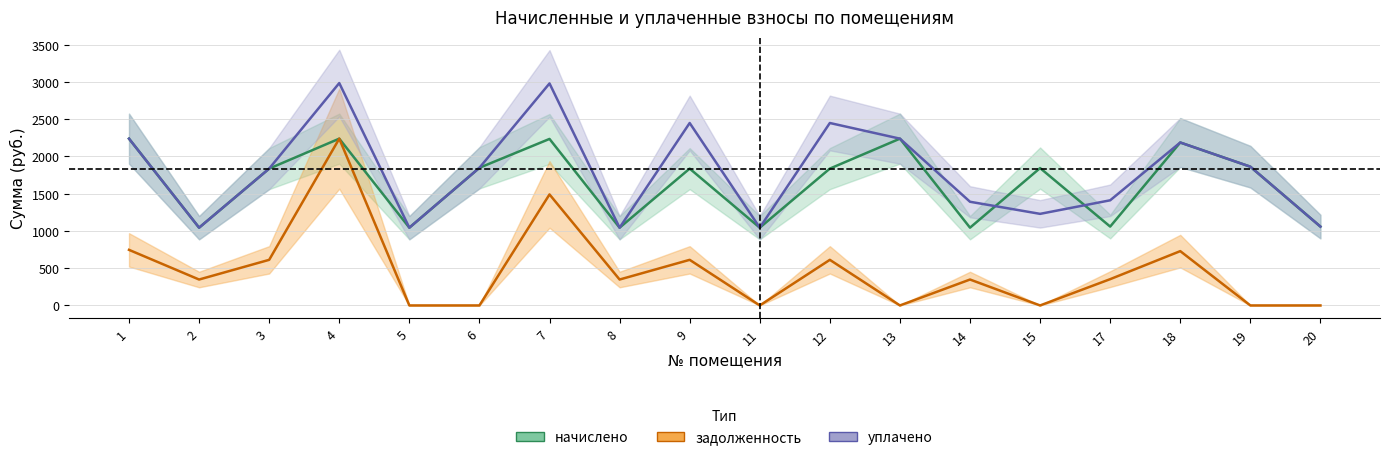

True or false: задолженность and начислено cross at least once.

False